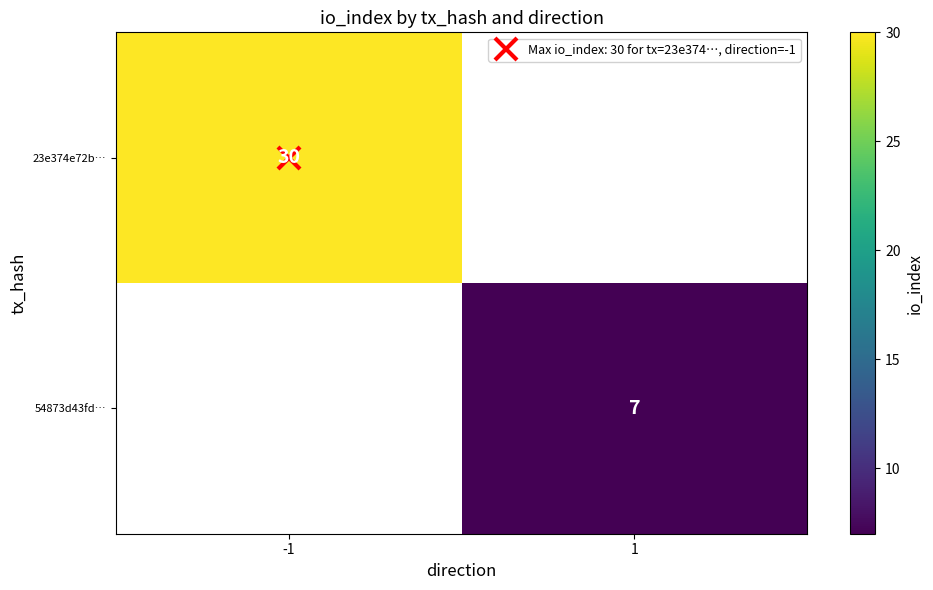

List the labels in order of 23e374e72b… value, largest first.

-1, 1